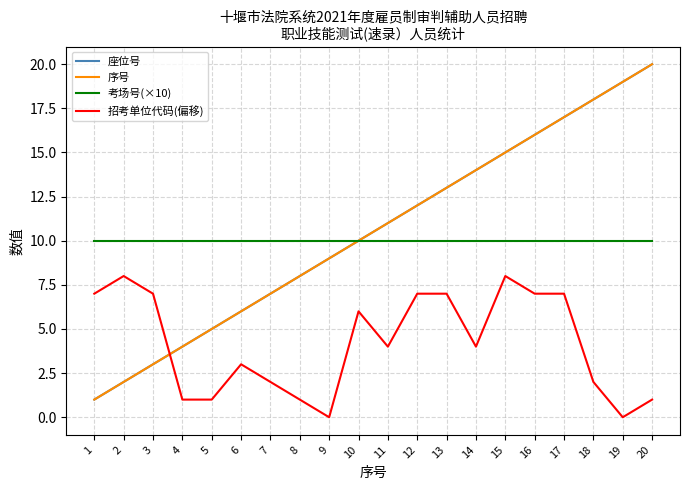

Where does the 座位号 series first go above 11?

12